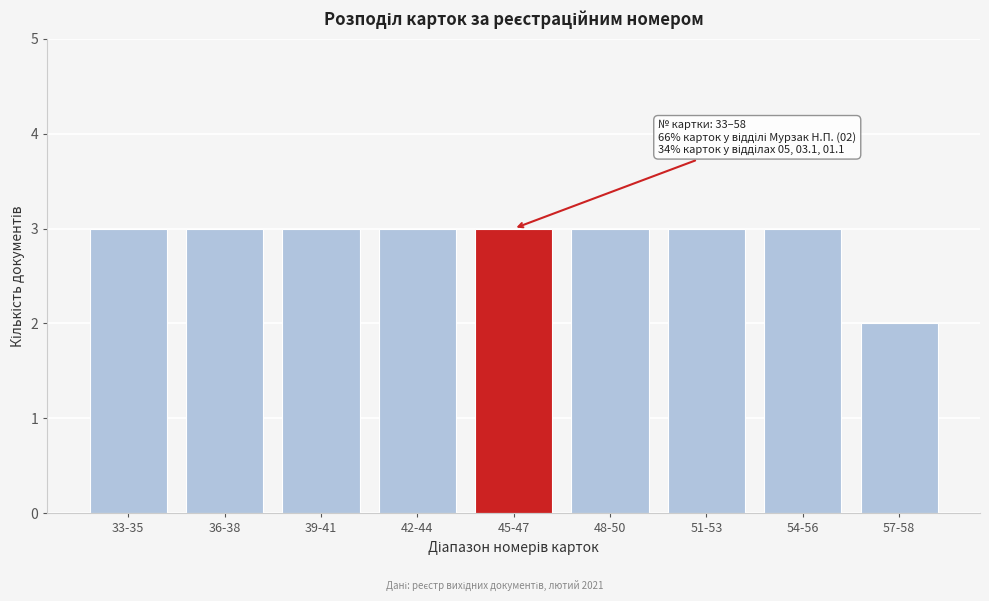

Reading left to right, what are all the values shown in this chart?

33-35=3	36-38=3	39-41=3	42-44=3	45-47=3	48-50=3	51-53=3	54-56=3	57-58=2